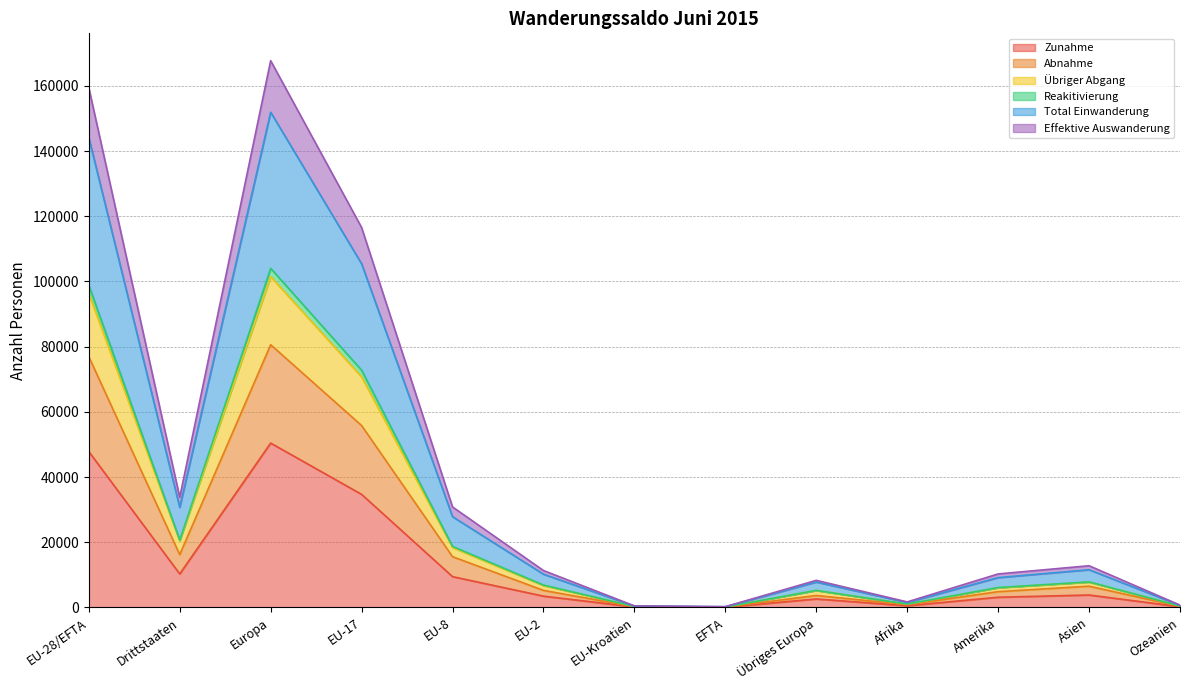

What is the highest value of the Zunahme series?

50422